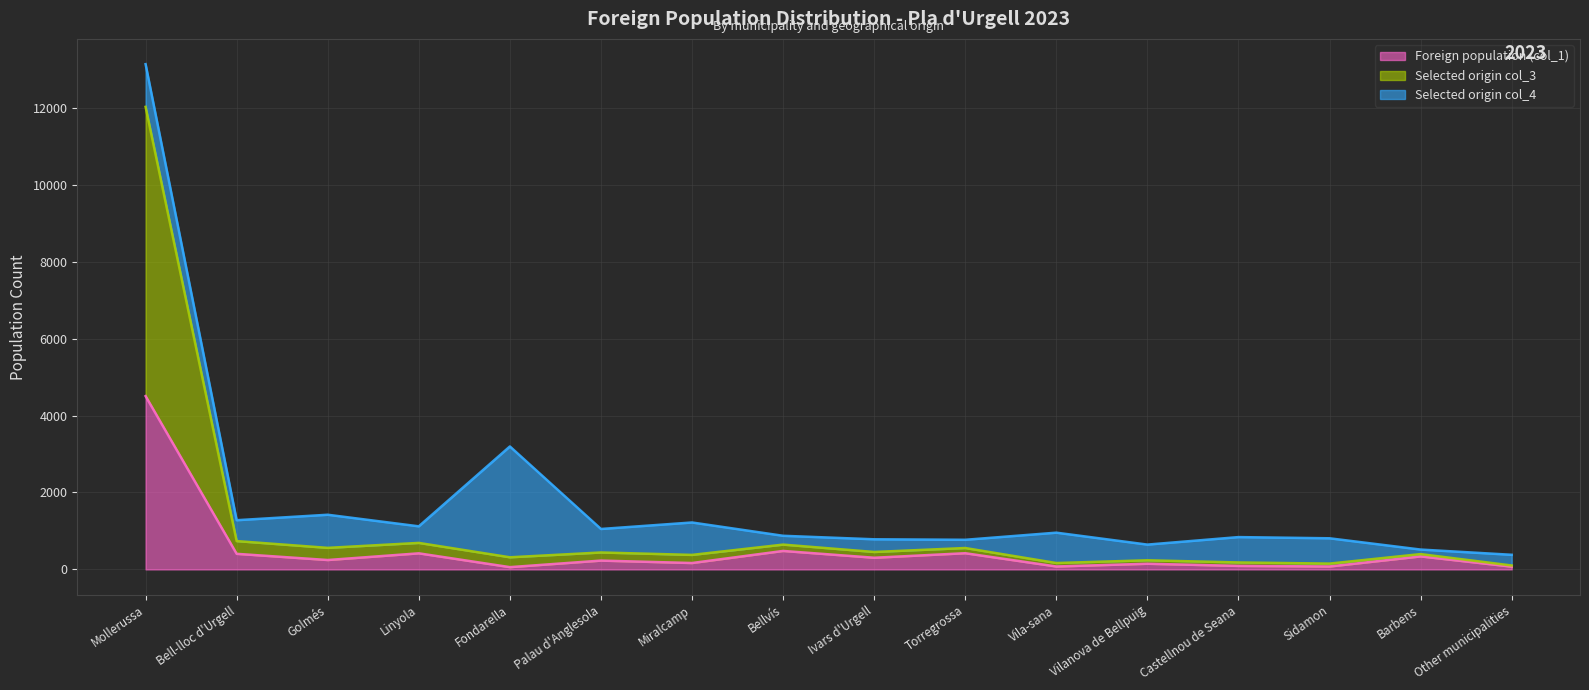

Does the chart display data point markers on the line(s)?

No